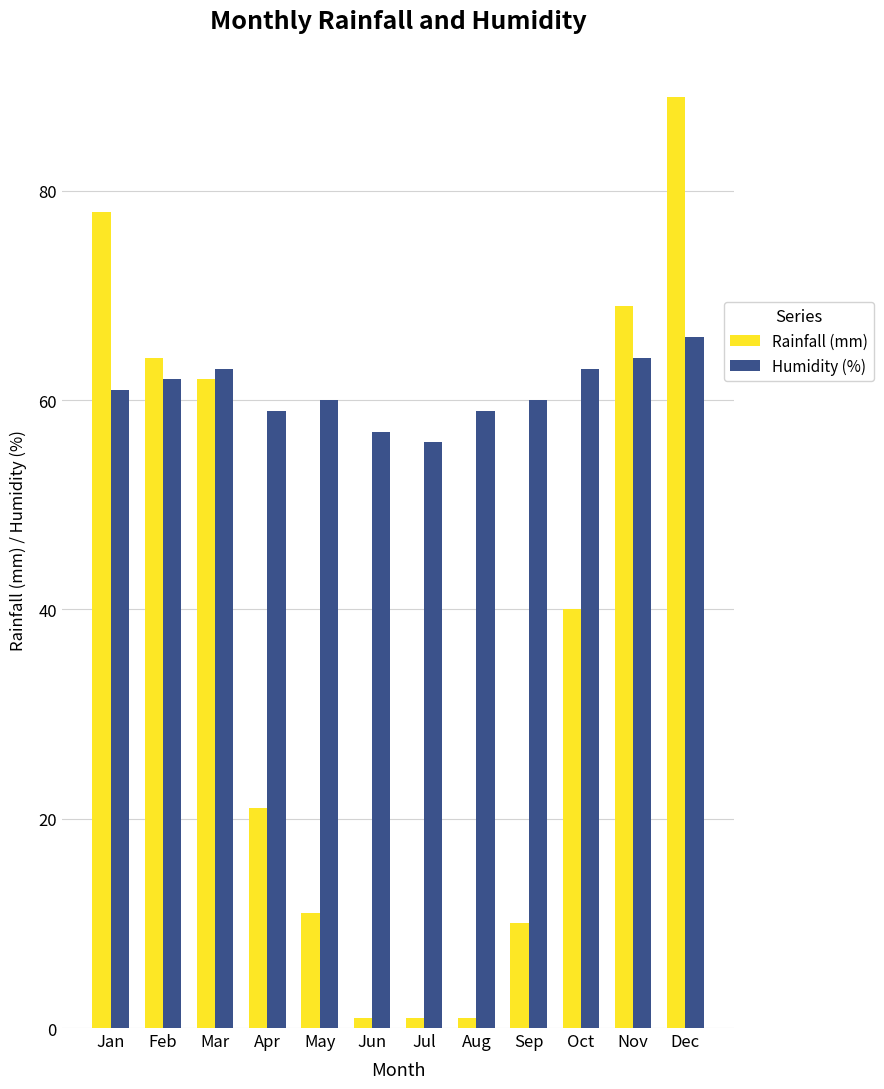

Is it true that Rainfall (mm) equals 1 at Jun?

True